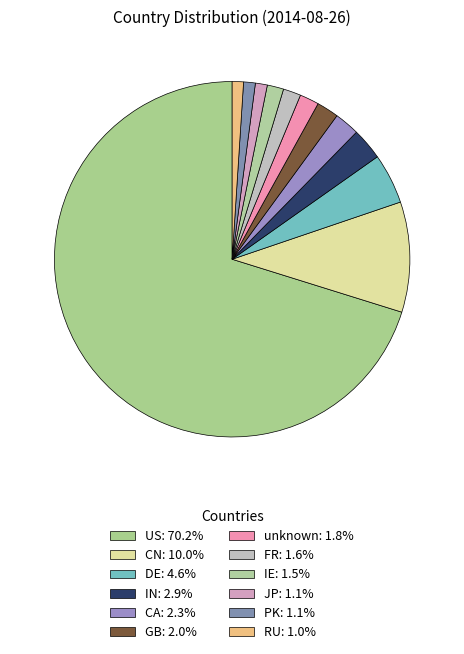

To the nearest percent, what portion does DE represent?

5%